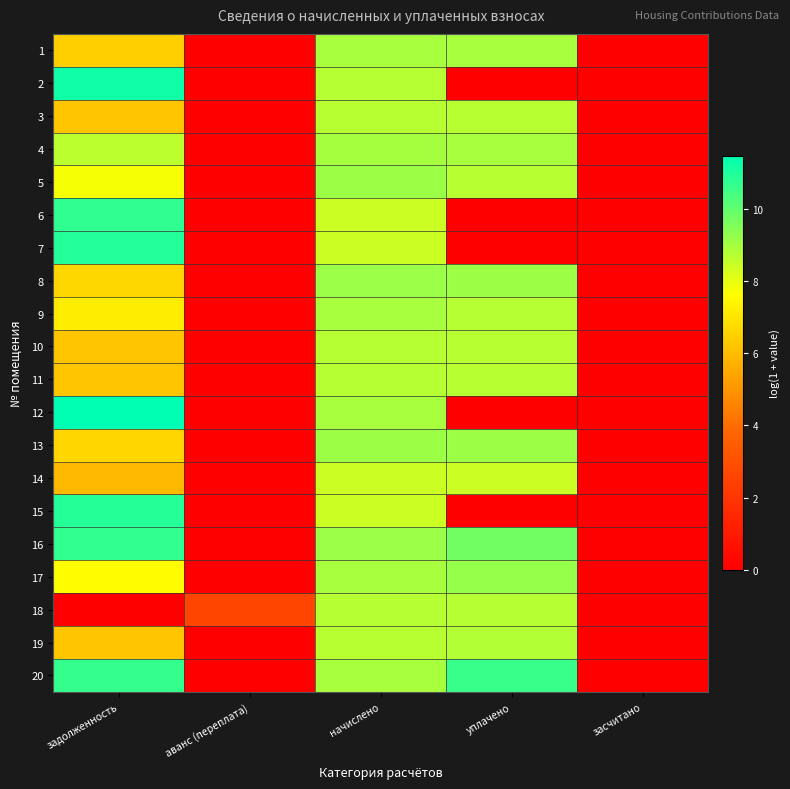

Reading right to left, transcribe all the data shown in this chart.

1: засчитано=0.0	уплачено=8.9	начислено=8.9	аванс (переплата)=0.0	задолженность=6.5
2: засчитано=0.0	уплачено=0.0	начислено=8.7	аванс (переплата)=0.0	задолженность=11.2
3: засчитано=0.0	уплачено=8.7	начислено=8.7	аванс (переплата)=0.0	задолженность=6.2
4: засчитано=0.0	уплачено=8.9	начислено=9.0	аванс (переплата)=0.0	задолженность=8.7
5: засчитано=0.0	уплачено=8.7	начислено=9.1	аванс (переплата)=0.0	задолженность=7.7
6: засчитано=0.0	уплачено=0.0	начислено=8.4	аванс (переплата)=0.0	задолженность=10.7
7: засчитано=0.0	уплачено=0.0	начислено=8.4	аванс (переплата)=0.0	задолженность=10.9
8: засчитано=0.0	уплачено=9.1	начислено=9.1	аванс (переплата)=0.0	задолженность=6.7
9: засчитано=0.0	уплачено=8.7	начислено=8.9	аванс (переплата)=0.0	задолженность=7.2
10: засчитано=0.0	уплачено=8.7	начислено=8.7	аванс (переплата)=0.0	задолженность=6.2
11: засчитано=0.0	уплачено=8.7	начислено=8.7	аванс (переплата)=0.0	задолженность=6.2
12: засчитано=0.0	уплачено=0.0	начислено=9.0	аванс (переплата)=0.0	задолженность=11.5
13: засчитано=0.0	уплачено=9.1	начислено=9.1	аванс (переплата)=0.0	задолженность=6.6
14: засчитано=0.0	уплачено=8.4	начислено=8.4	аванс (переплата)=0.0	задолженность=5.9
15: засчитано=0.0	уплачено=0.0	начислено=8.4	аванс (переплата)=0.0	задолженность=10.9
16: засчитано=0.0	уплачено=9.8	начислено=9.1	аванс (переплата)=0.0	задолженность=10.7
17: засчитано=0.0	уплачено=9.2	начислено=8.9	аванс (переплата)=0.0	задолженность=7.6
18: засчитано=0.0	уплачено=8.7	начислено=8.7	аванс (переплата)=2.6	задолженность=0.0
19: засчитано=0.0	уплачено=8.8	начислено=8.7	аванс (переплата)=0.0	задолженность=6.2
20: засчитано=0.0	уплачено=10.6	начислено=9.0	аванс (переплата)=0.0	задолженность=10.6